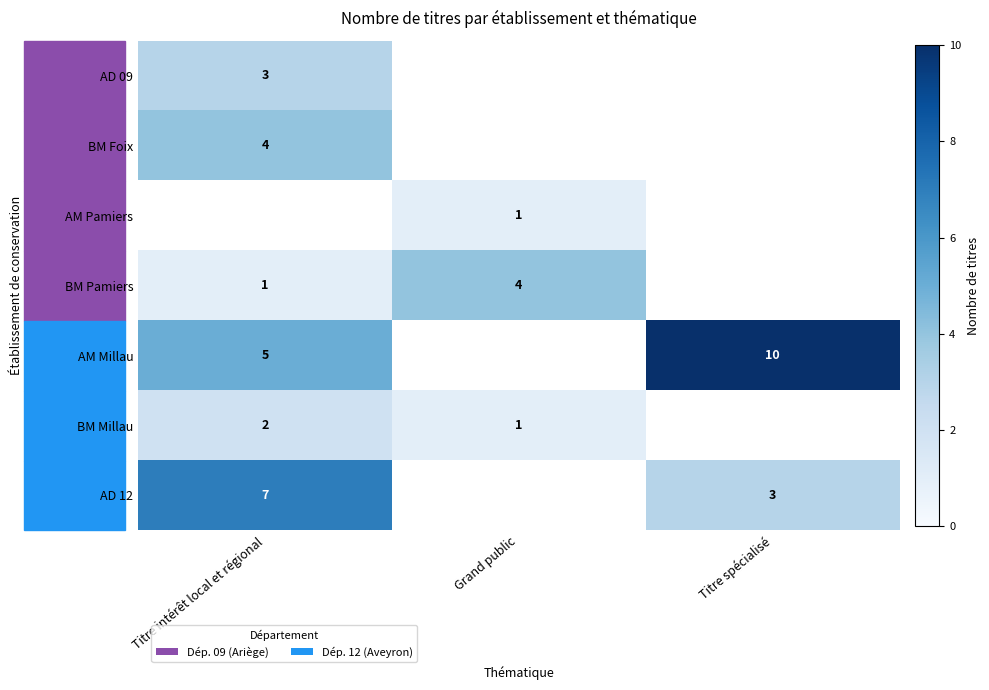

What is the smallest value displayed?

1.0